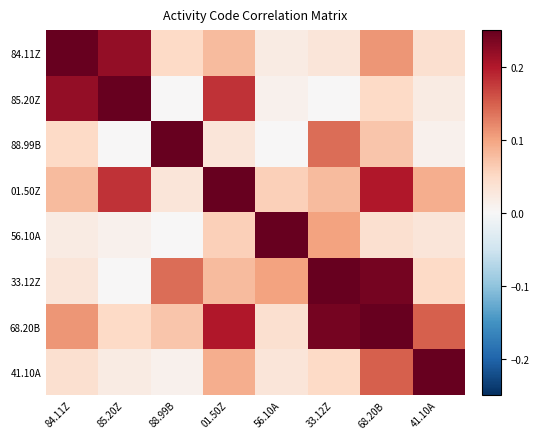

At how many categories does at least one series exceed 0?

8